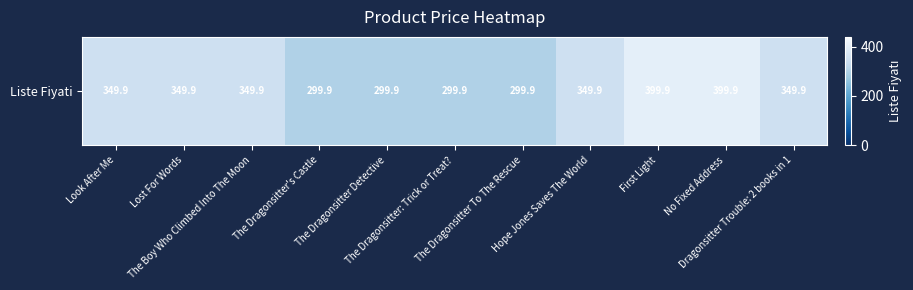

Which label corresponds to the smallest value in the chart?

The Dragonsitter's Castle